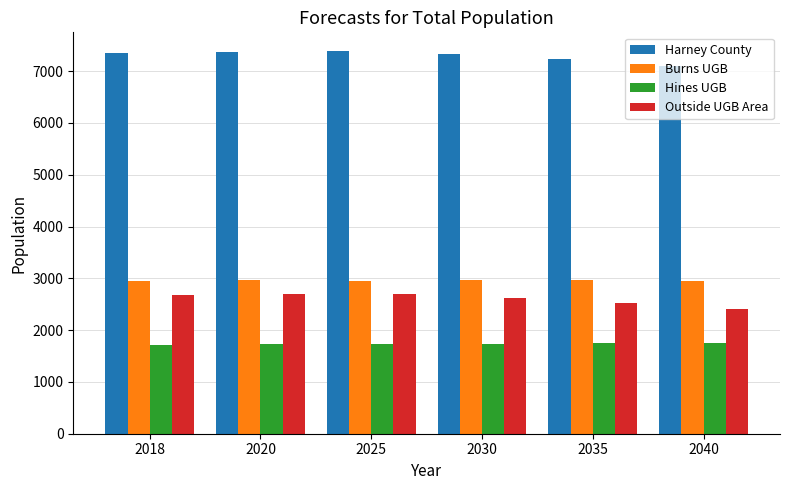

At how many categories does at least one series exceed 2155?

6